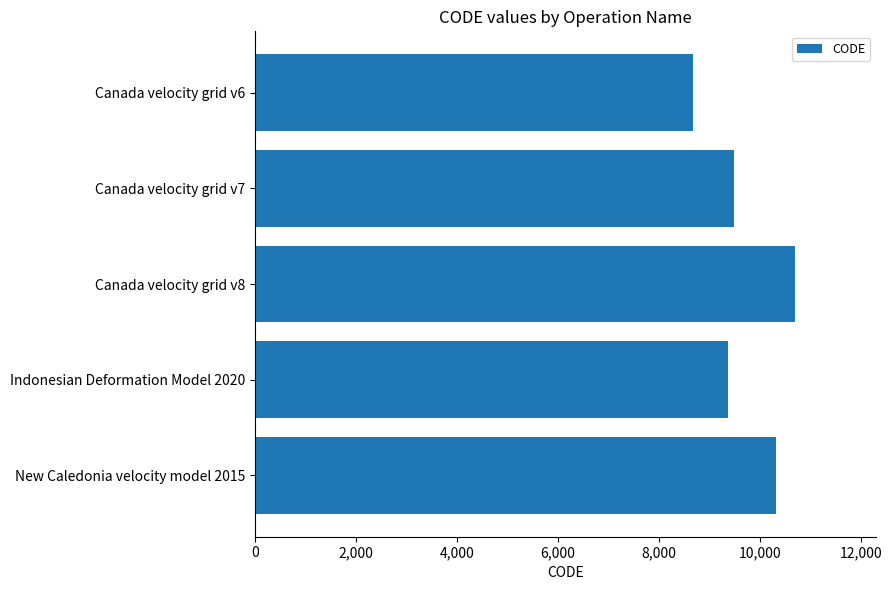

What is the change in value from Canada velocity grid v6 to Indonesian Deformation Model 2020?

+699